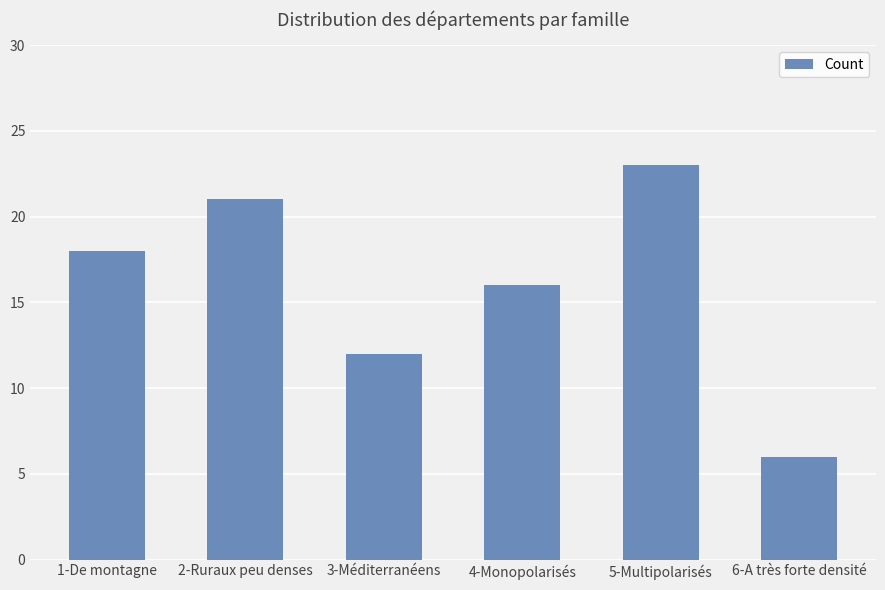

How many values are below 18?

3